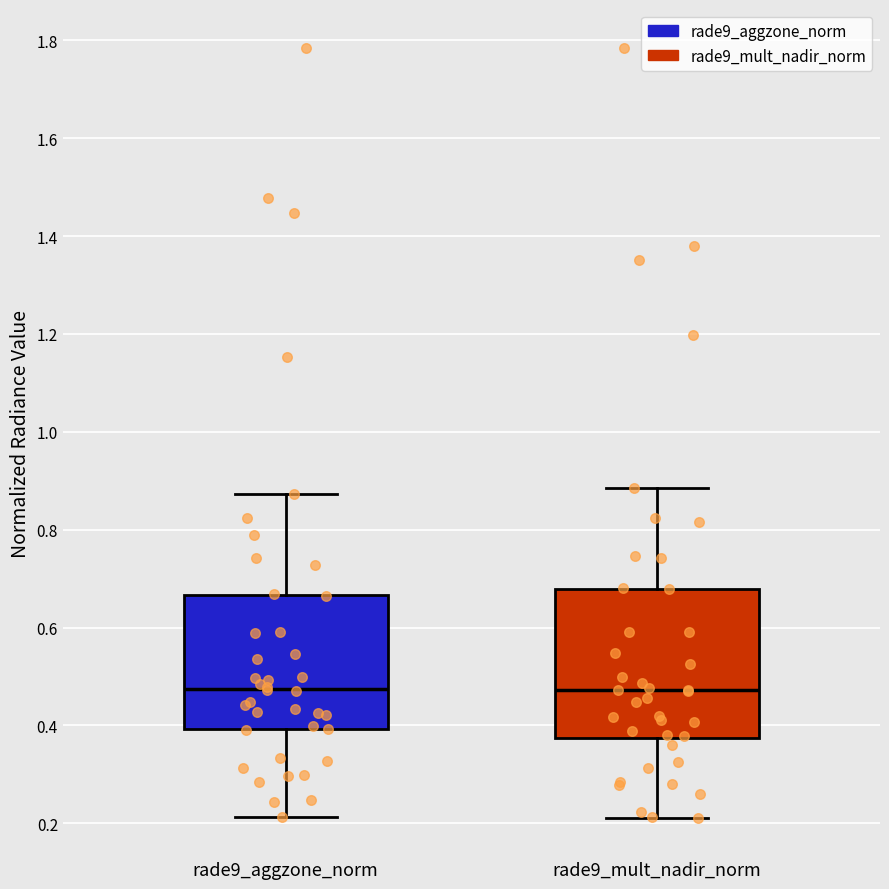

Where does the lower whisker of the box for rade9_mult_nadir_norm end on the y-axis? The values are not printed on the chart, so give them approximately, as read against the axis.

0.22